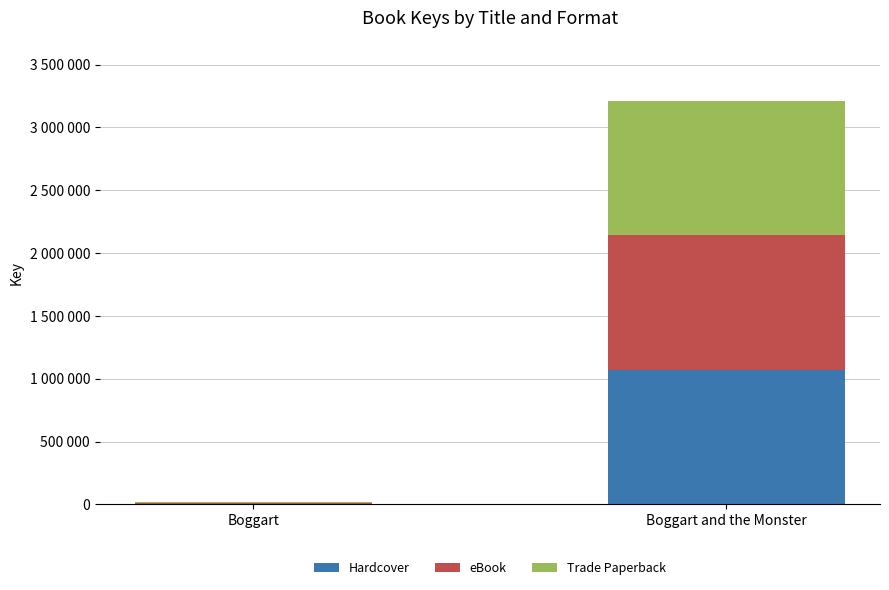

Are the bars grouped side by side (vs. stacked)?

No